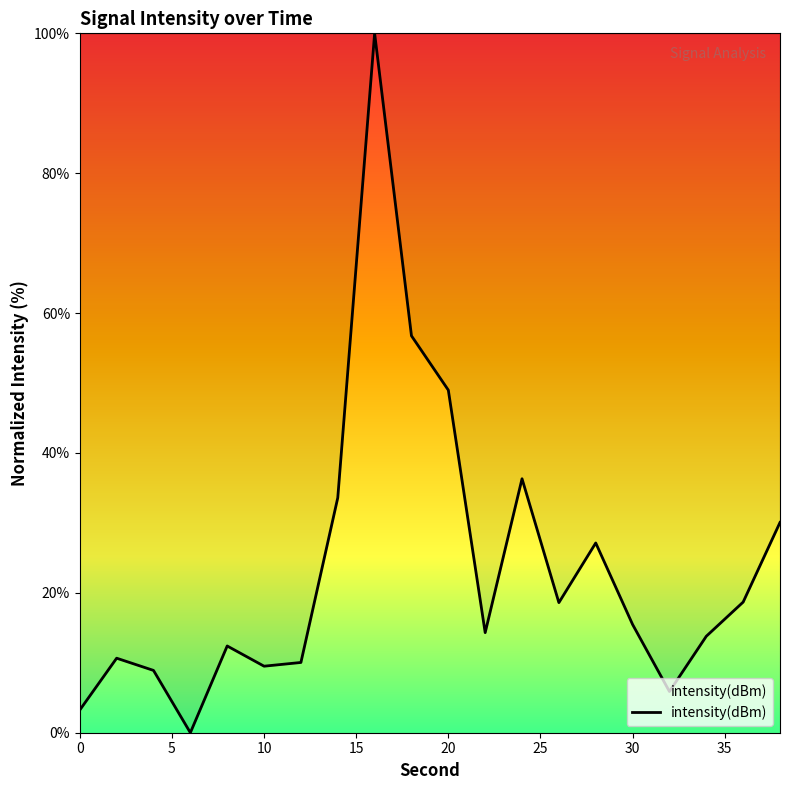

What is the difference between the maximum and minimum values?

100.0